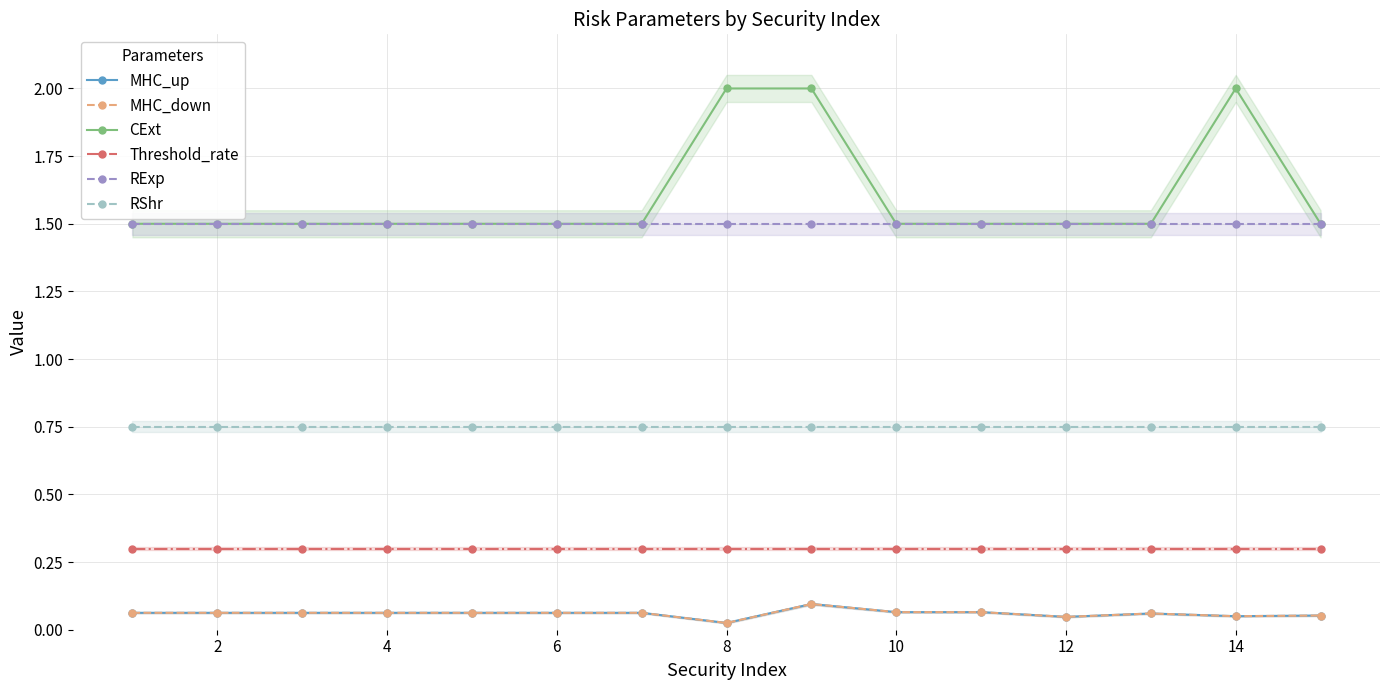

Is it true that RShr equals 0.8 at 12?

True